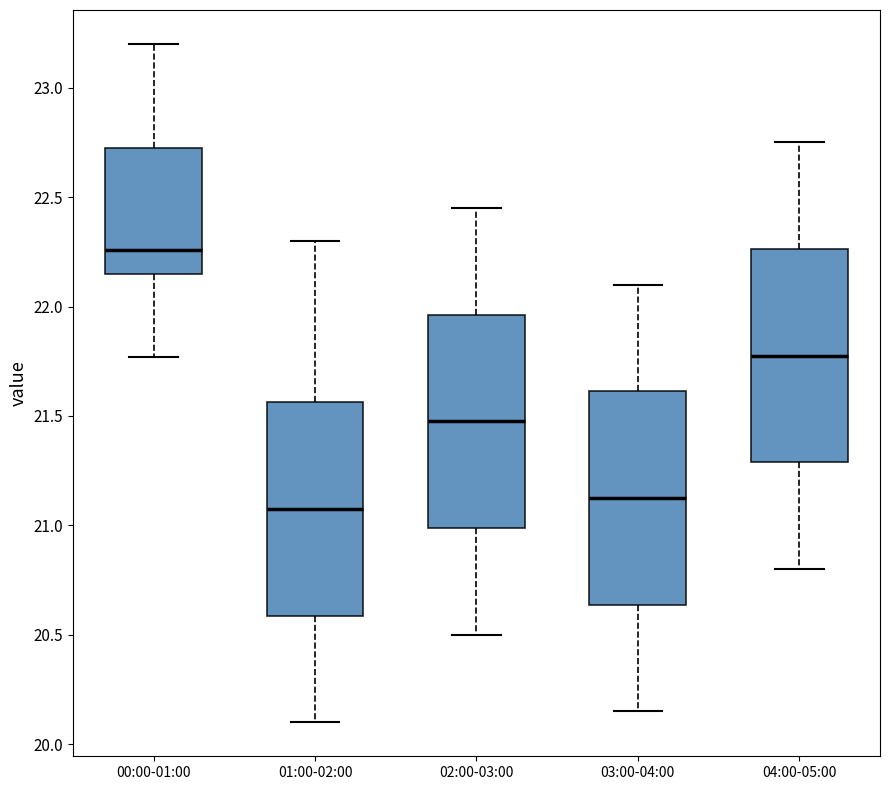

Reading left to right, read every box against the y-axis: the position of its median line, the range the box covers, and the ends of its whiskers. The values are not printed on the chart, so give them approximately, as read against the axis.

00:00-01:00: median 22.25, box 22.15 to 22.70, whiskers 21.75 to 23.20
01:00-02:00: median 21.10, box 20.60 to 21.55, whiskers 20.10 to 22.30
02:00-03:00: median 21.50, box 21.00 to 21.95, whiskers 20.50 to 22.45
03:00-04:00: median 21.15, box 20.65 to 21.60, whiskers 20.15 to 22.10
04:00-05:00: median 21.80, box 21.30 to 22.25, whiskers 20.80 to 22.75